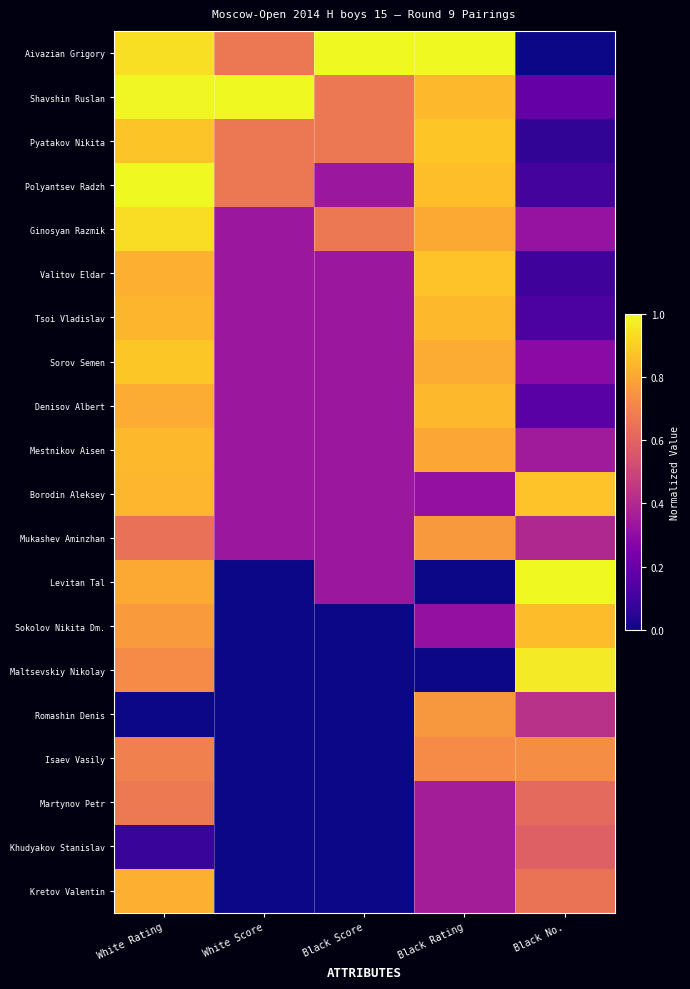

What is the difference between the highest and lowest values at White Rating?

1.0